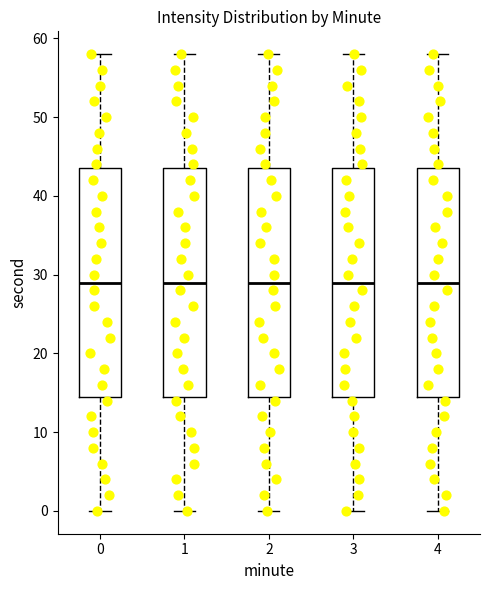

Reading left to right, transcribe this box plot: for each box, give where its median line is, the range the box spans, and where its two whiskers end, as read against the y-axis. The values are not printed on the chart, so give them approximately, as read against the axis.

0: median 29, box 15 to 44, whiskers 0 to 58
1: median 29, box 15 to 44, whiskers 0 to 58
2: median 29, box 15 to 44, whiskers 0 to 58
3: median 29, box 15 to 44, whiskers 0 to 58
4: median 29, box 15 to 44, whiskers 0 to 58